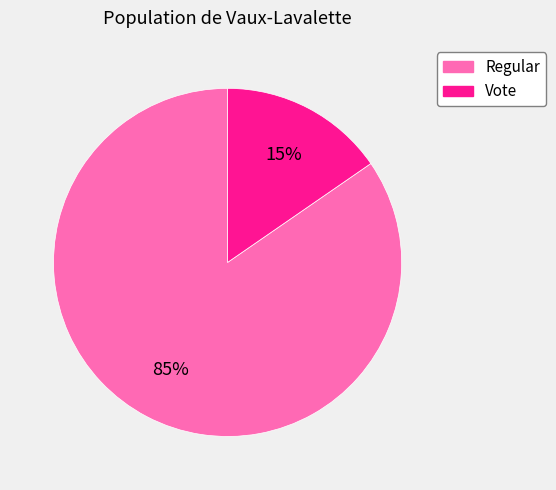

Which category has the smallest portion of the pie?

Vote